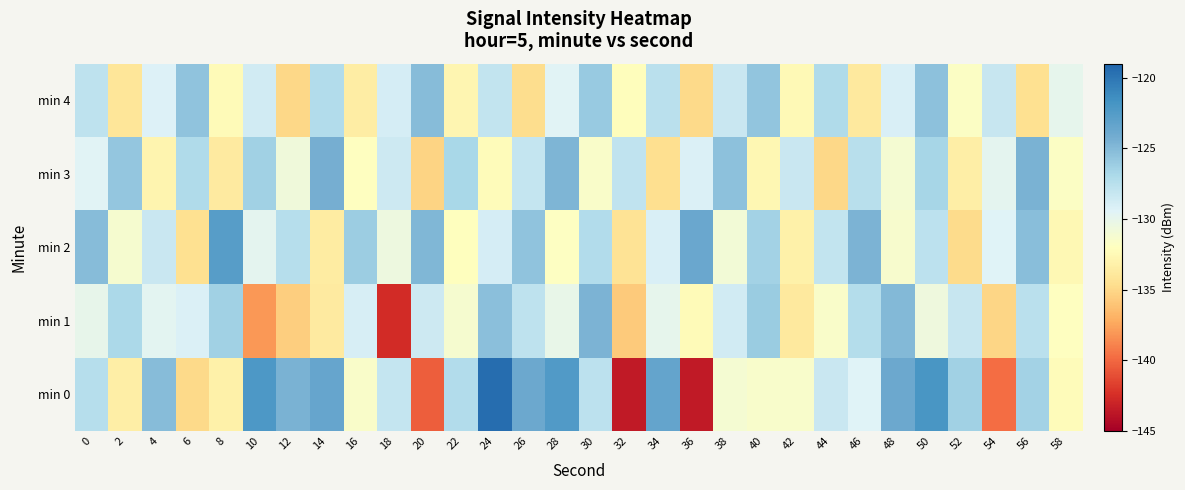

At which category is the sum across all series the highest?

50